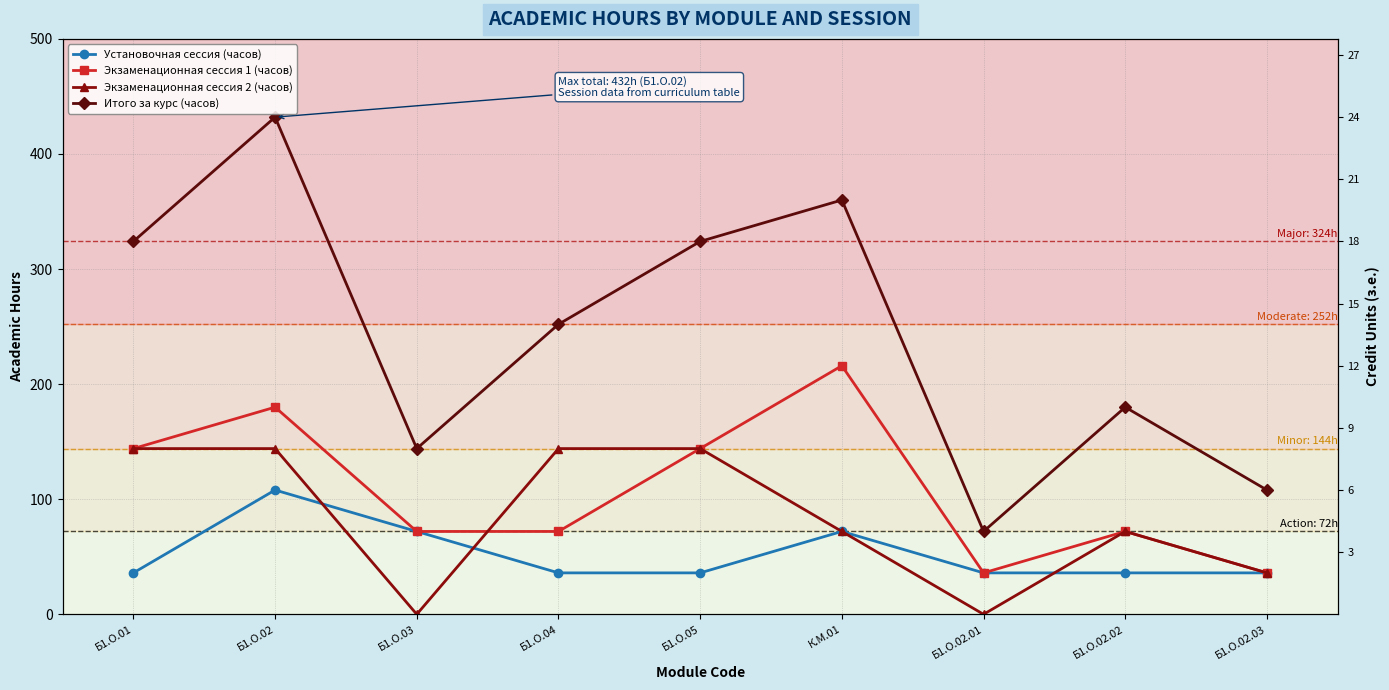

Where is the first local maximum for Экзаменационная сессия 1 (часов)?

Б1.О.02